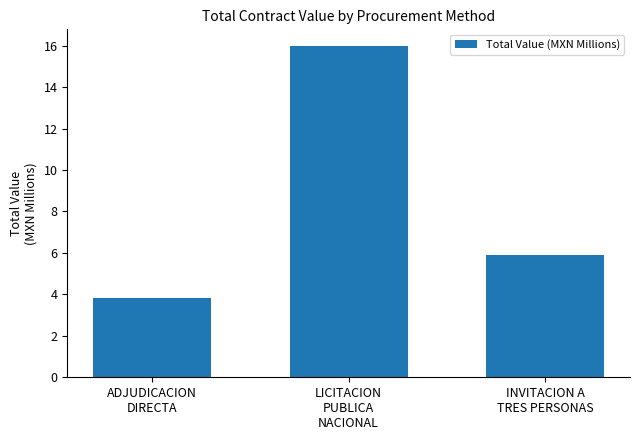

How many bars are there in total?

3